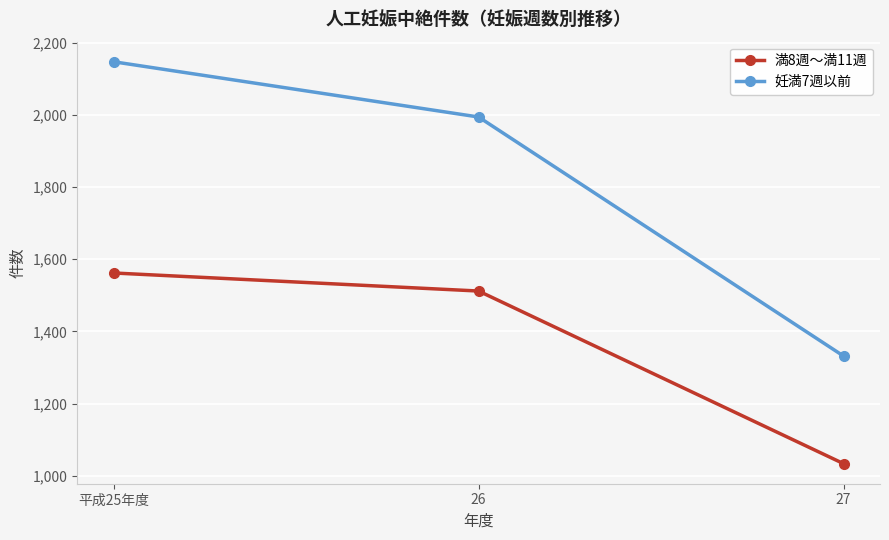

Reading right to left, what are all the values shown in this chart?

満8週～満11週: 1034	1512	1562
妊満7週以前: 1332	1994	2147